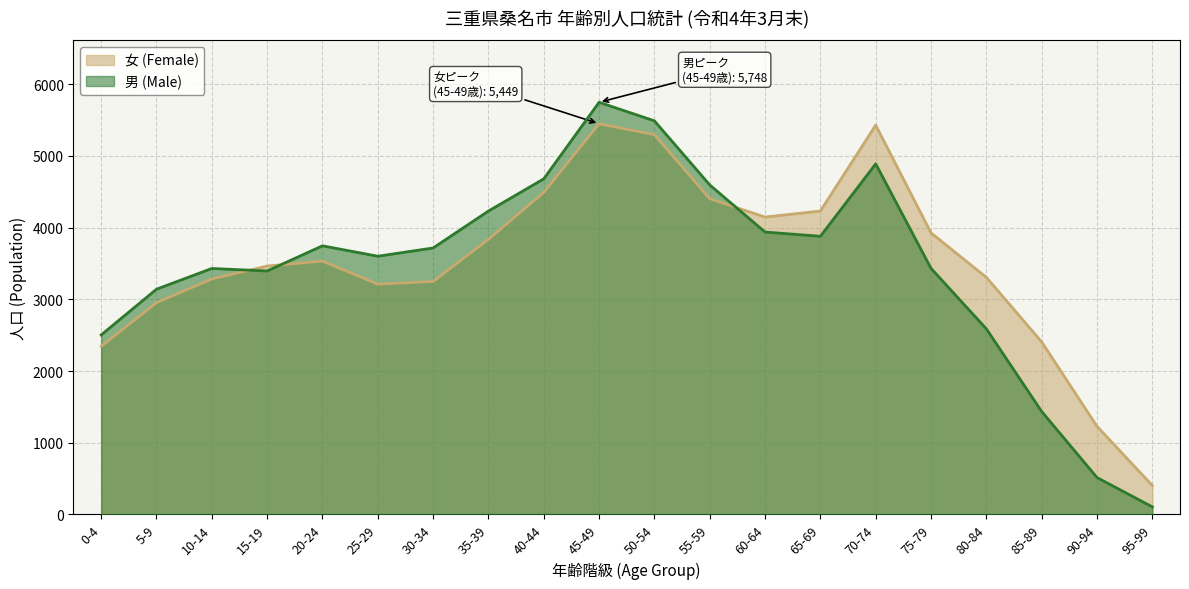

What is the average value of the 女 (Female) series?

3529